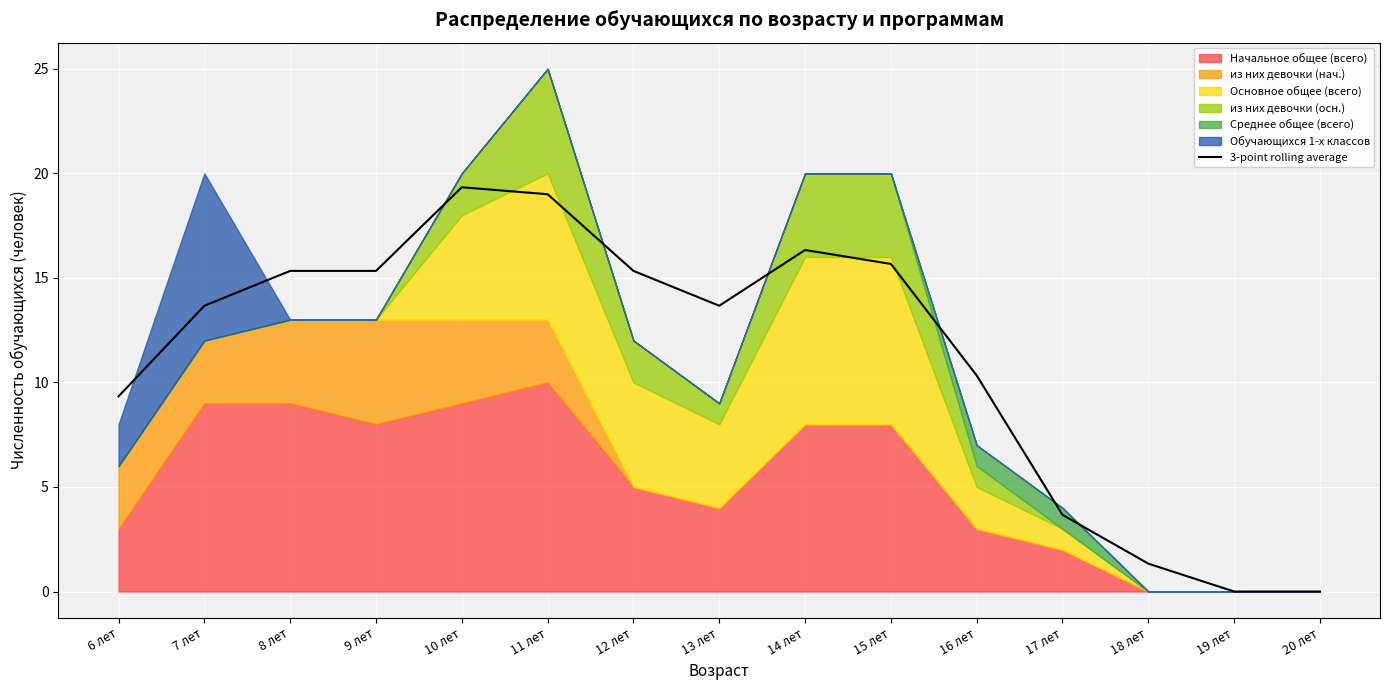

The chart shows a value of 9.3 at 6 лет. True or false?

True